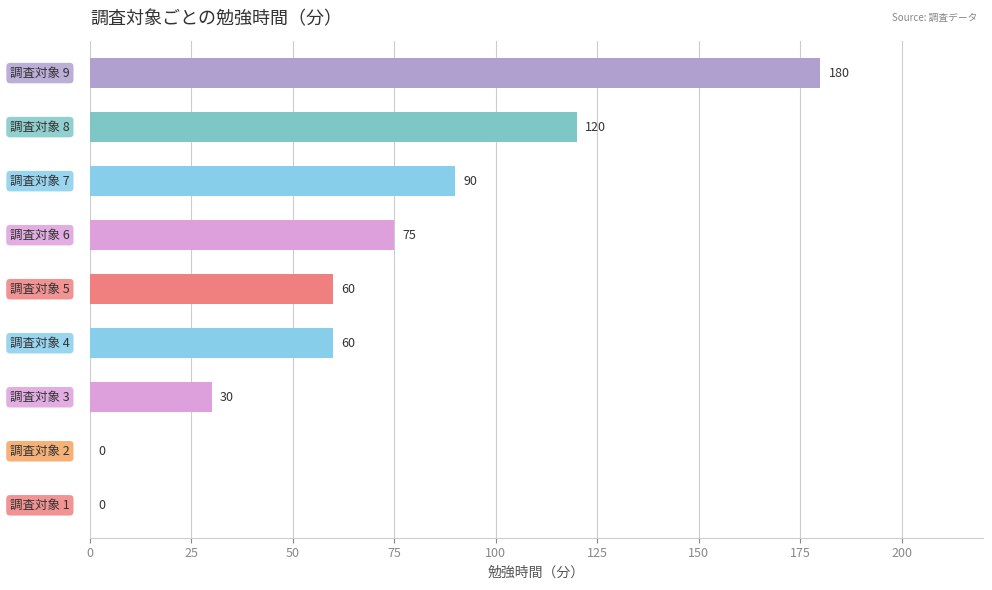

What is the greatest value displayed?

180